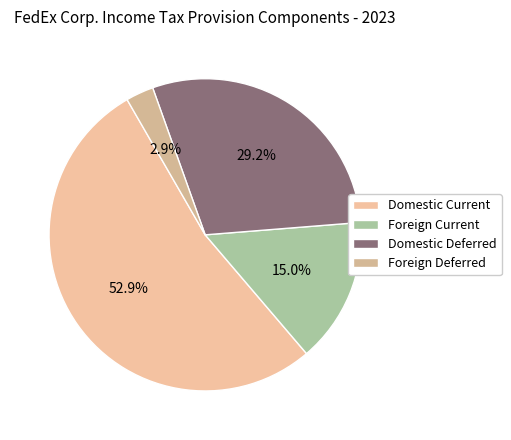

The Foreign Deferred slice represents 3% of the pie. True or false?

True